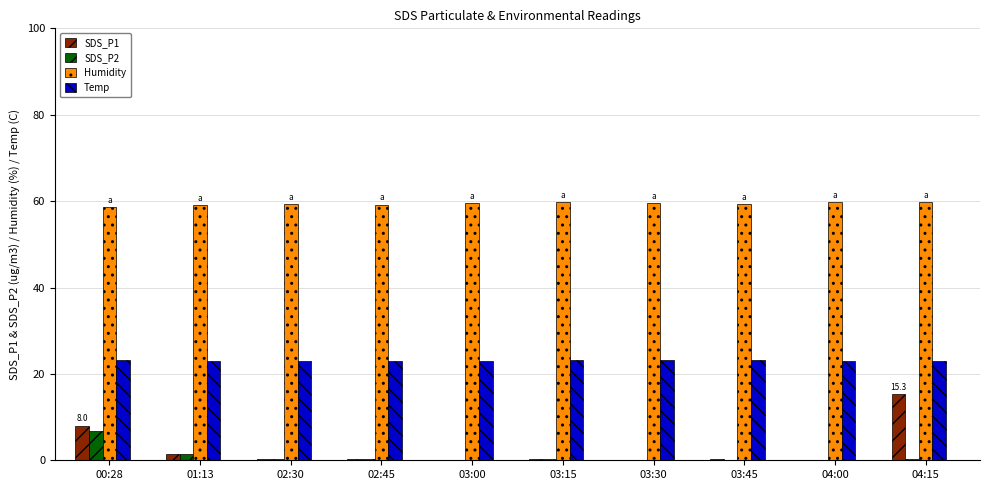

What is the greatest value displayed?

59.8